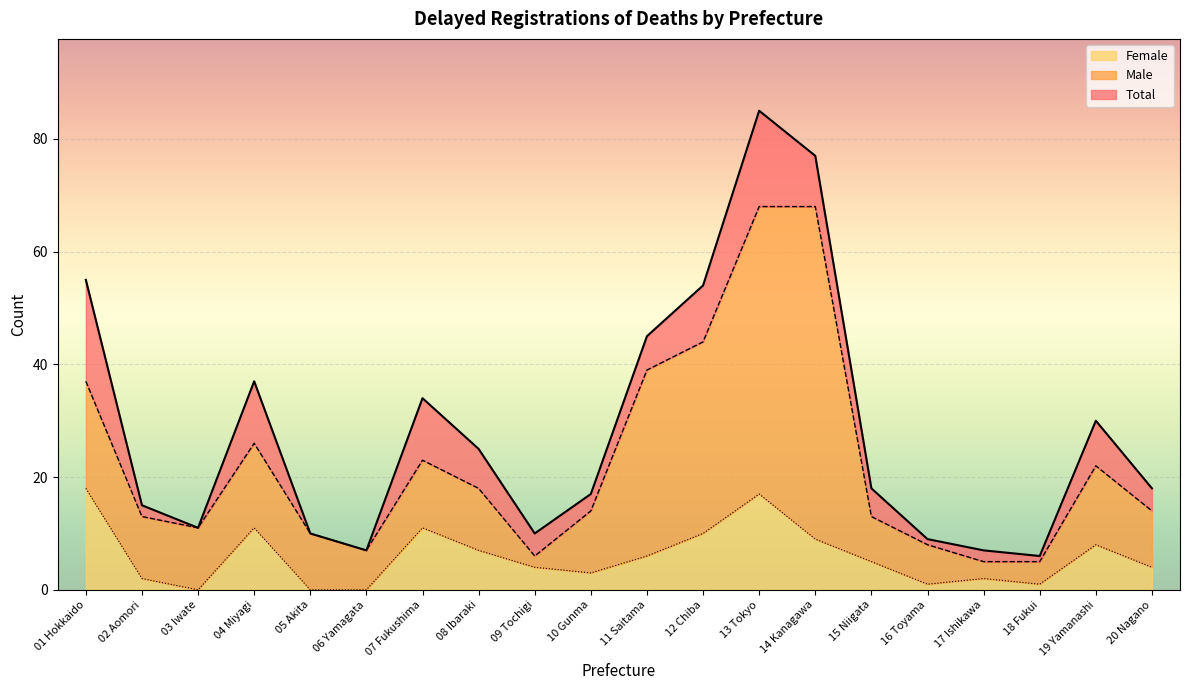

In Total, how many points are lower than both neighbors (excluding endpoints)?

4